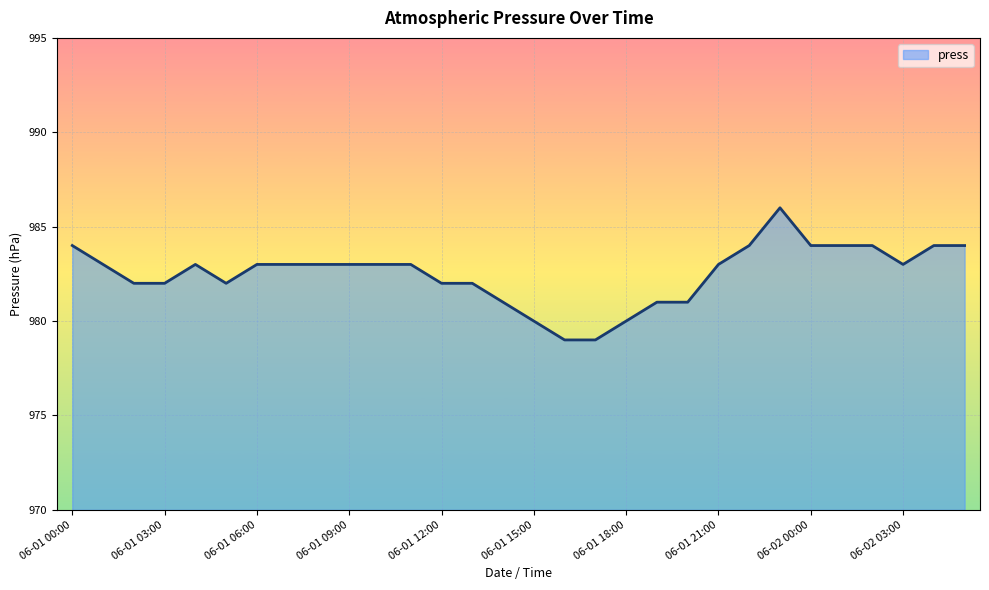

Reading left to right, transcribe all the data shown in this chart.

984	983	982	982	983	982	983	983	983	983	983	983	982	982	981	980	979	979	980	981	981	983	984	986	984	984	984	983	984	984